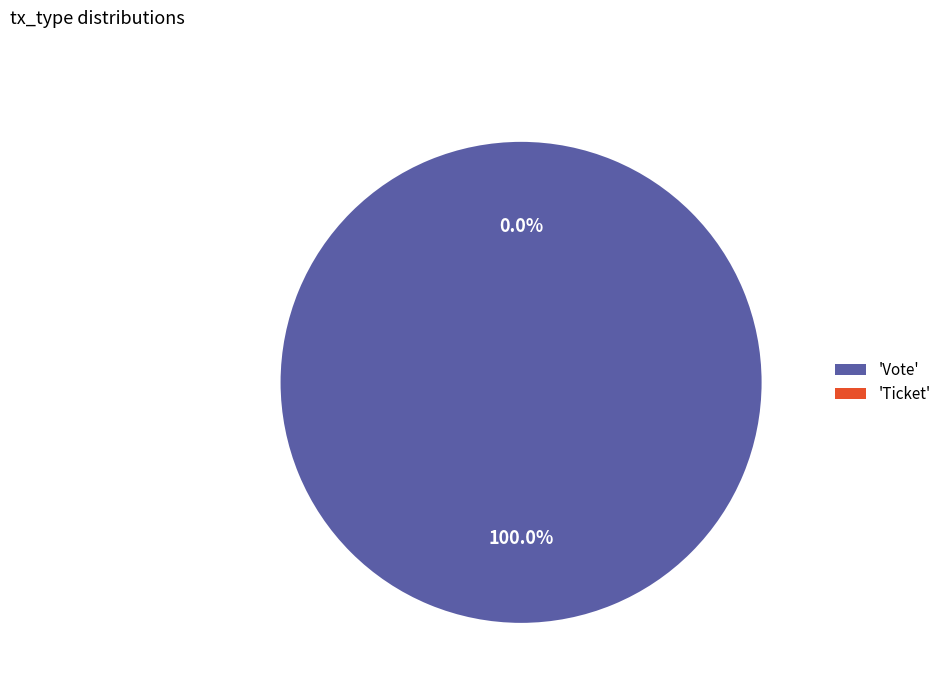

Combined, what portion of the pie is Vote and Ticket?

100.0%